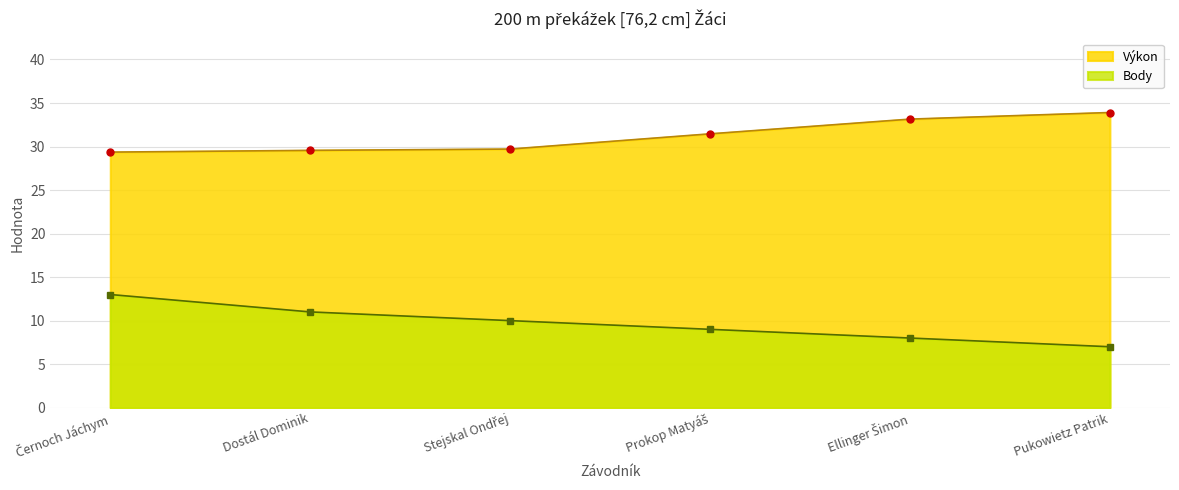

How many lines are shown in the chart?

2